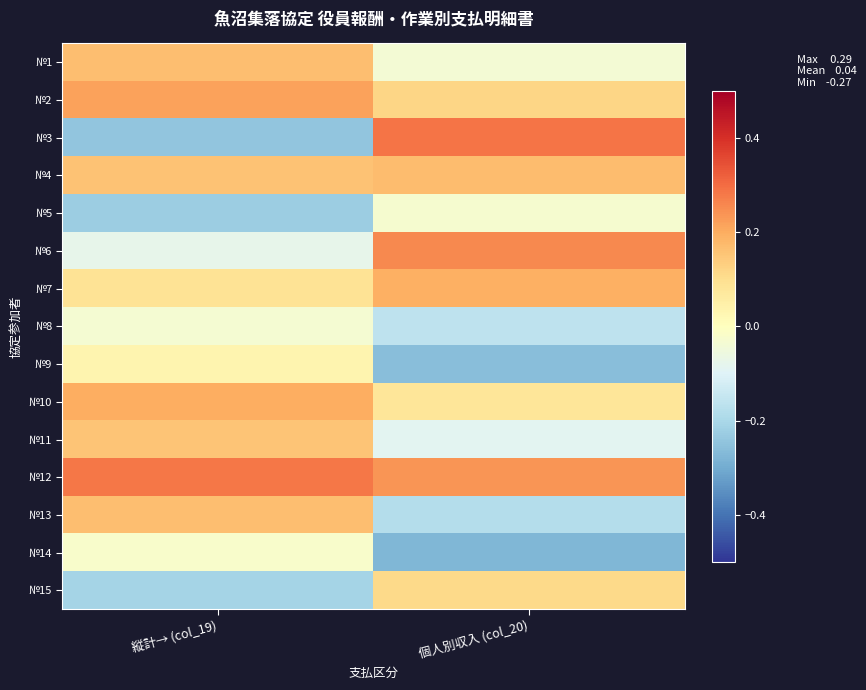

Between 縦計→ (col_19) and 個人別収入 (col_20), which series saw the biggest shift?

№3